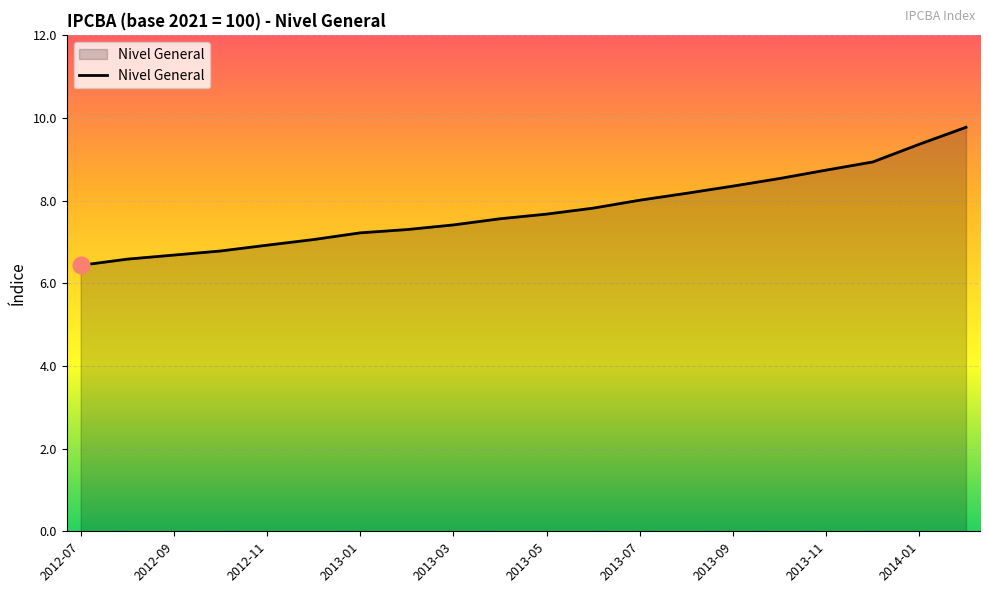

What is the minimum value shown in the chart?

6.4